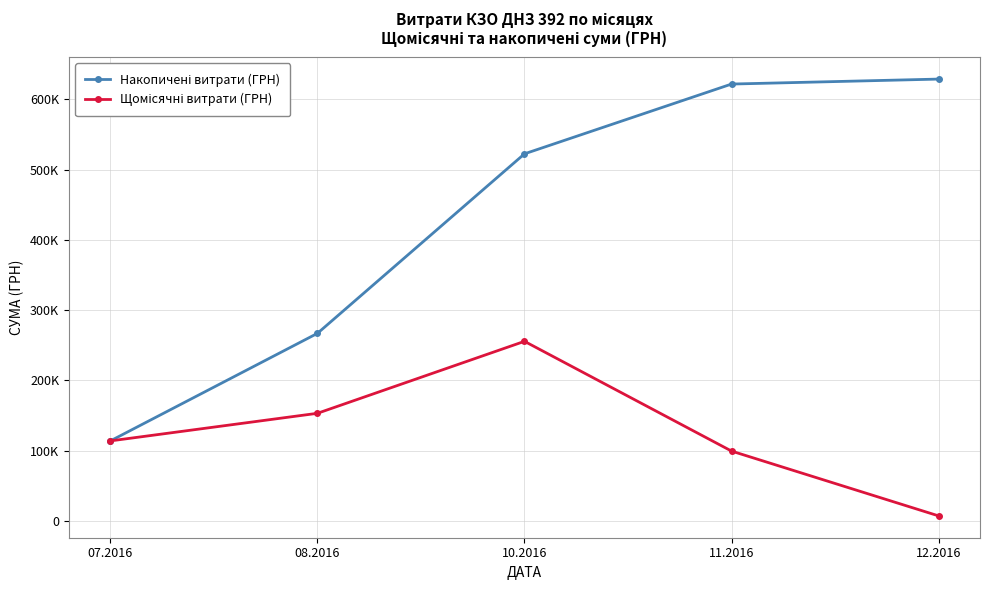

Is this an area chart (filled region under the line)?

No